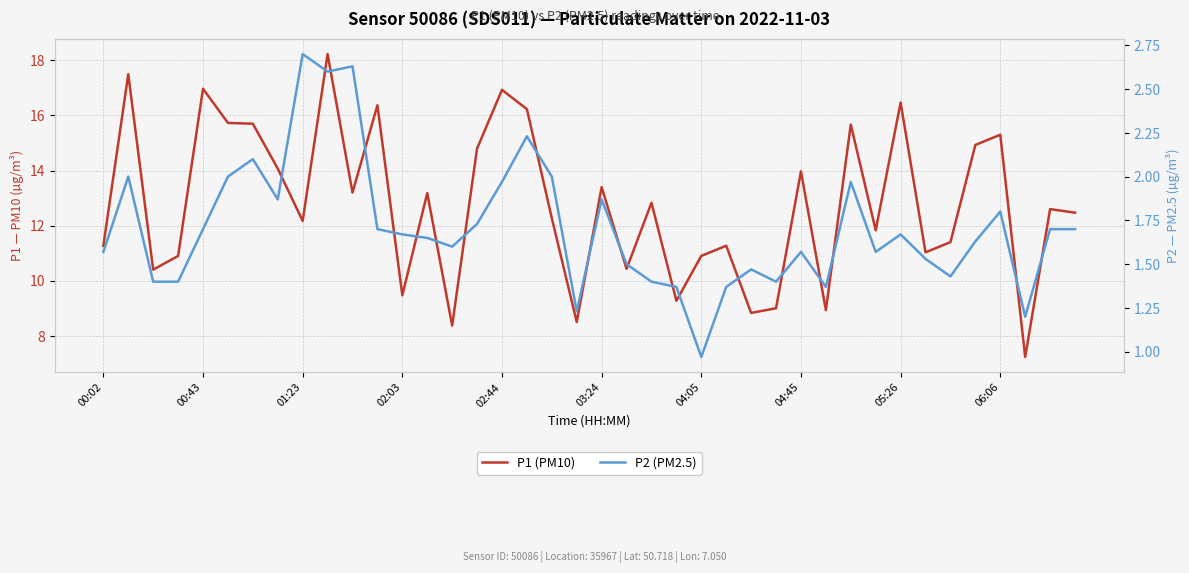

The P2 (PM2.5) series shows 1.4 at 22. True or false?

True